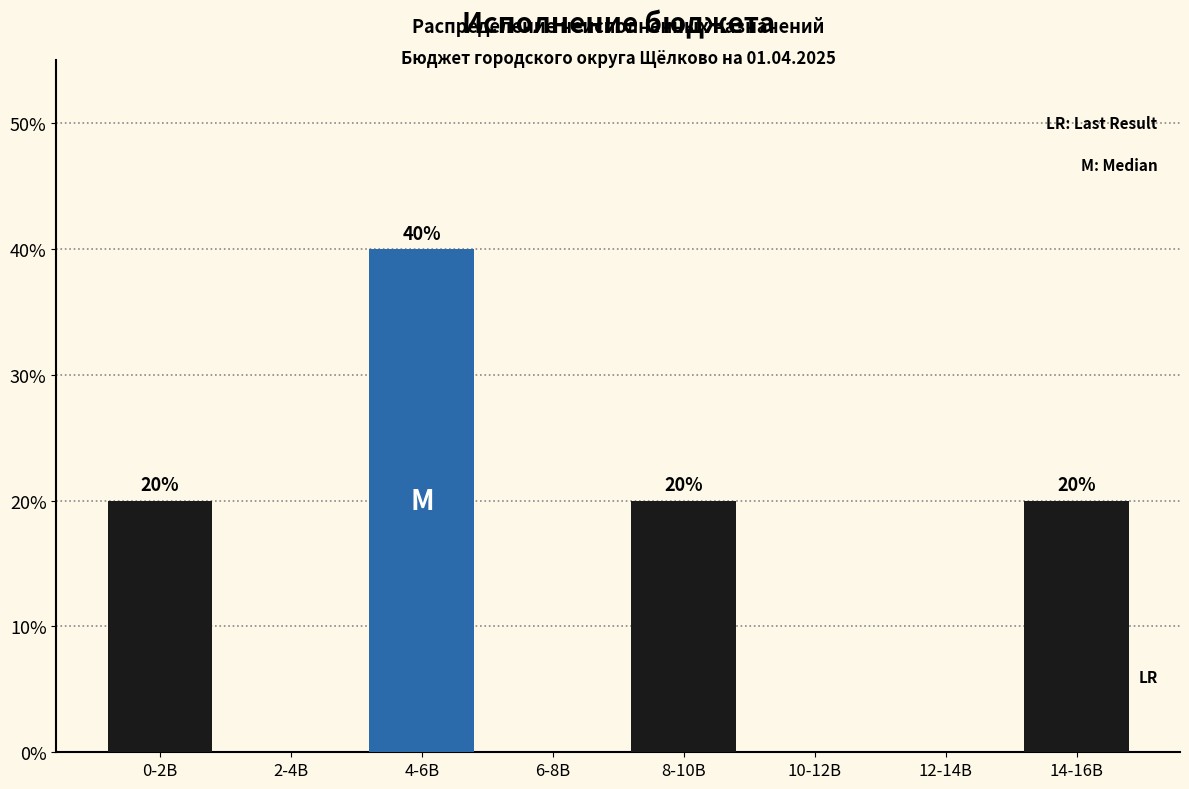

Reading left to right, list all the values displayed in this chart.

0-2B=20	2-4B=0	4-6B=40	6-8B=0	8-10B=20	10-12B=0	12-14B=0	14-16B=20